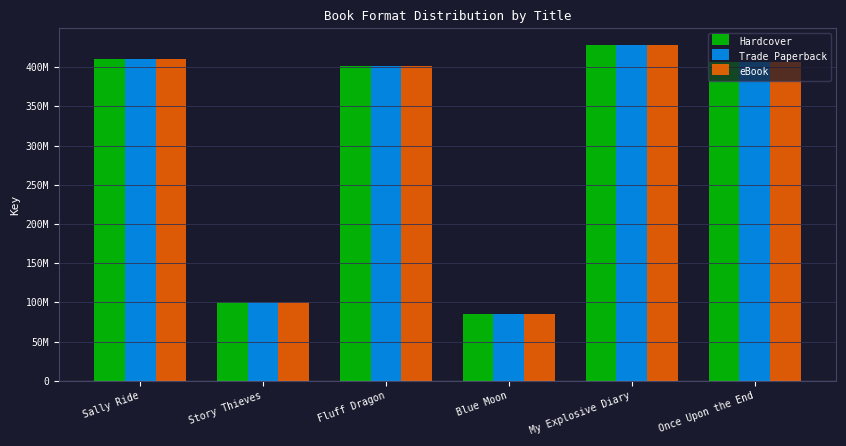

Between My Explosive Diary and Sally Ride, which is larger?

My Explosive Diary